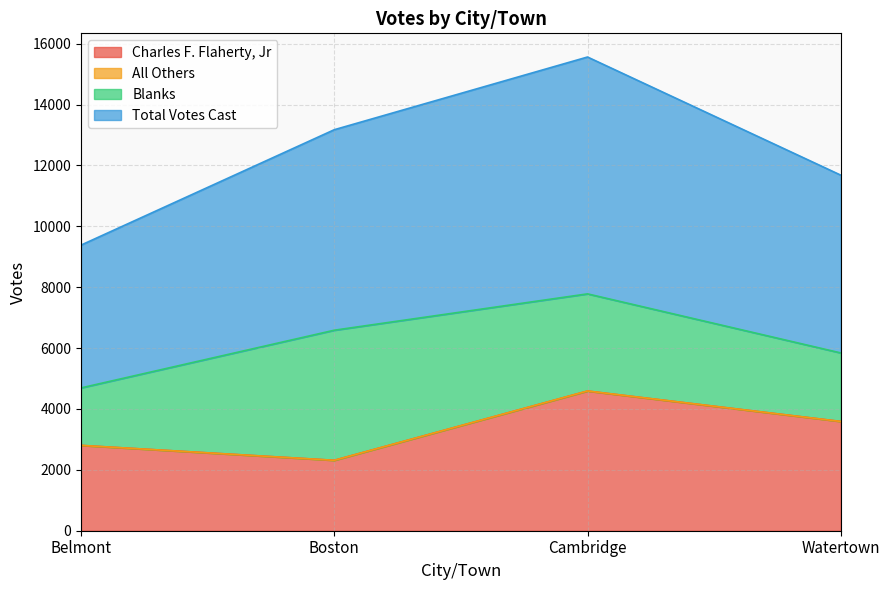

What is the label of the 4th point from the right?

Belmont